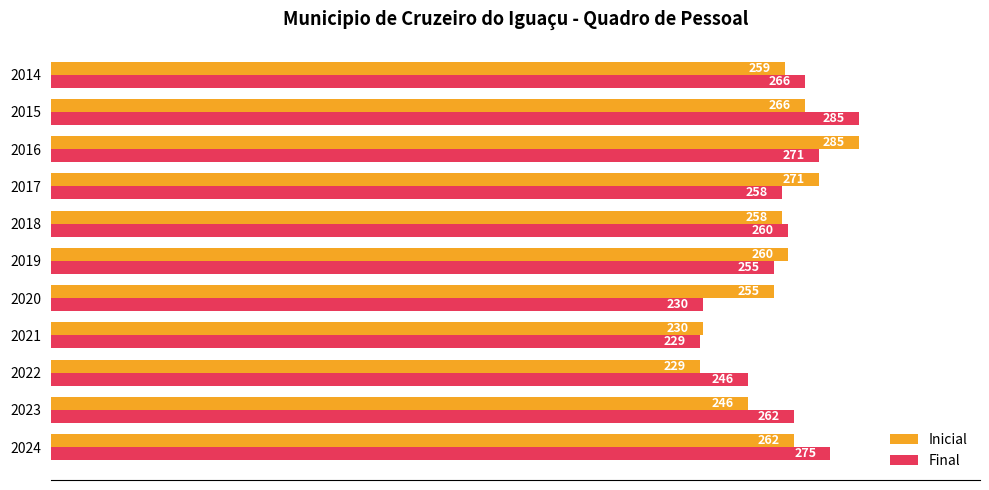

At how many categories does at least one series exceed 265?

5